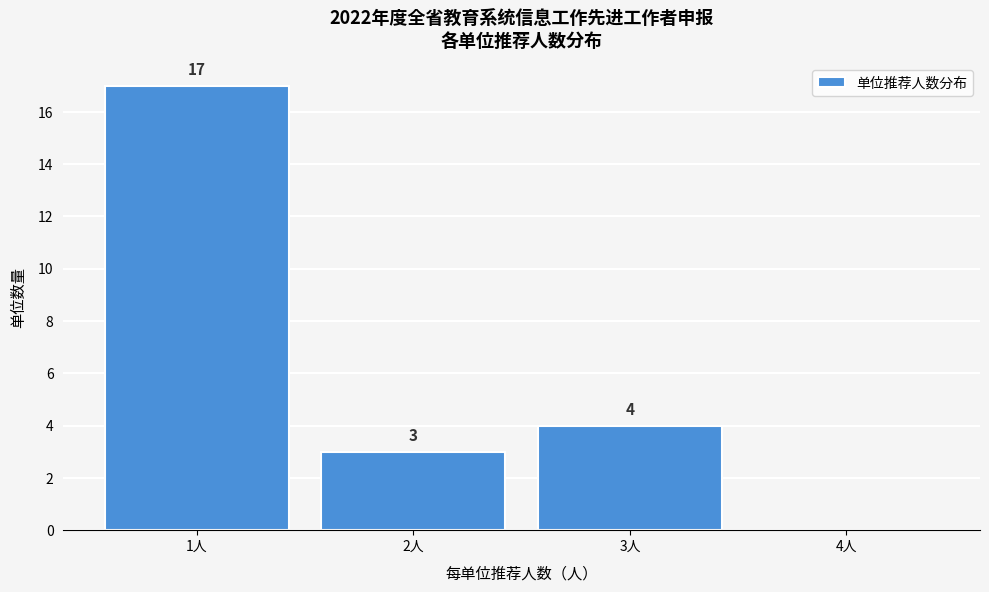

Which range on the x-axis has the tallest bar?

0.5 to 1.5